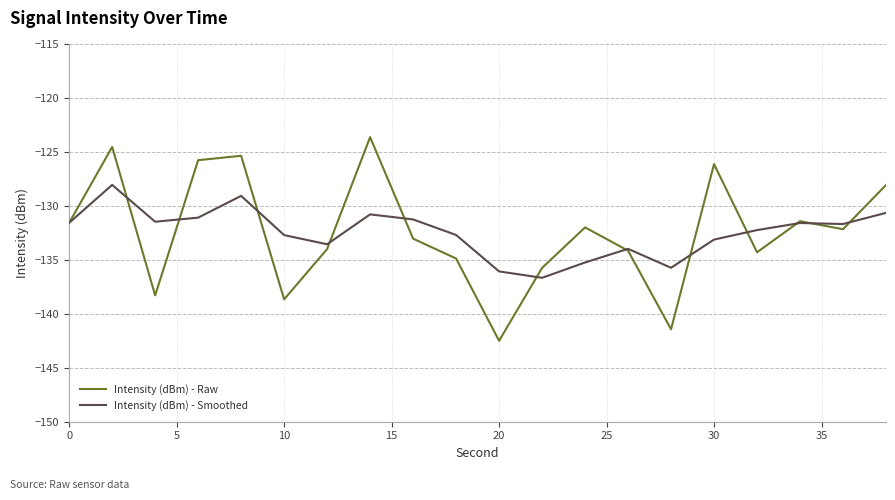

Which series has the widest spread of values?

Intensity (dBm) - Raw